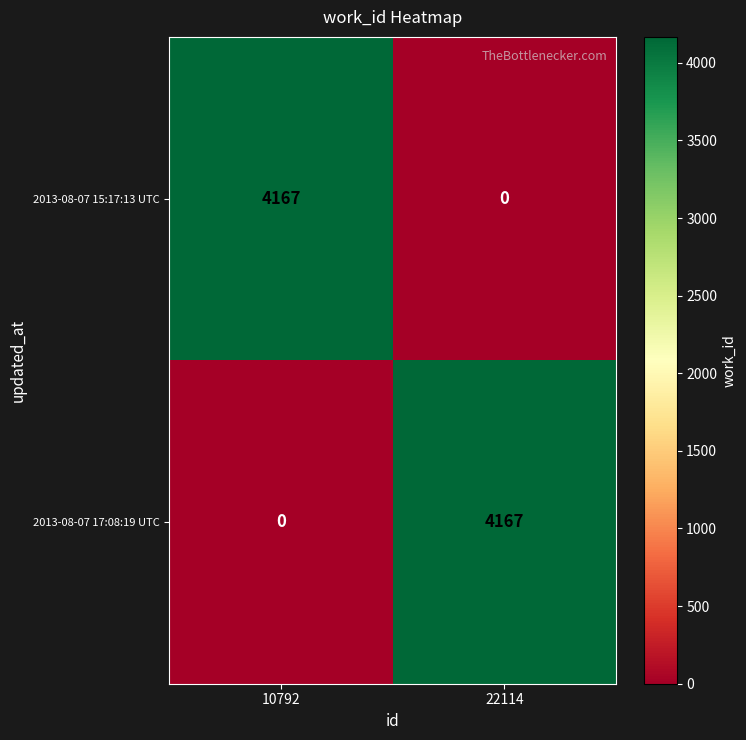

What is the greatest value displayed?

4167